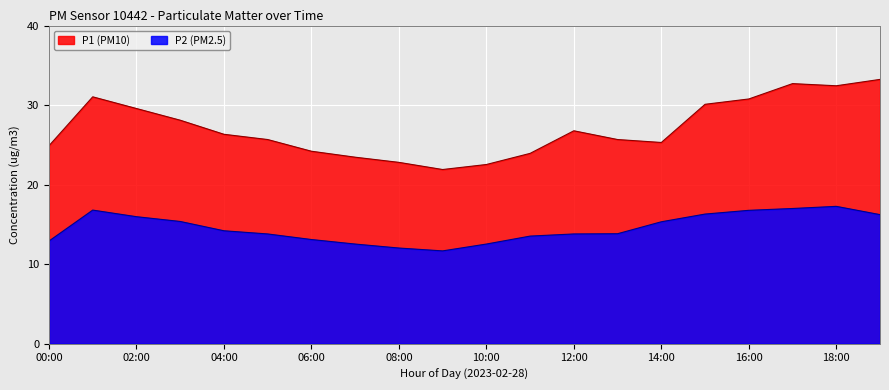

What is the maximum value shown in the chart?

33.2